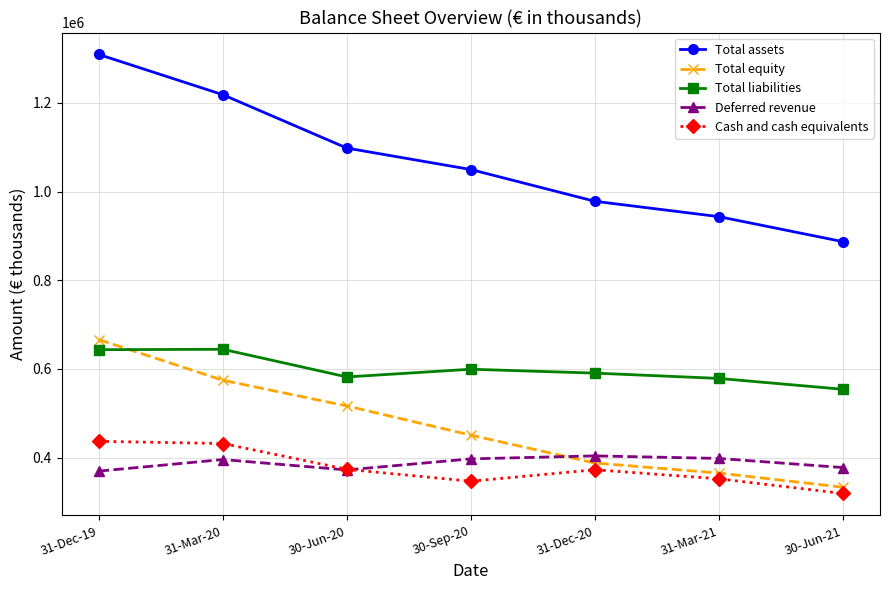

At which label does Cash and cash equivalents reach its minimum?

30-Jun-21